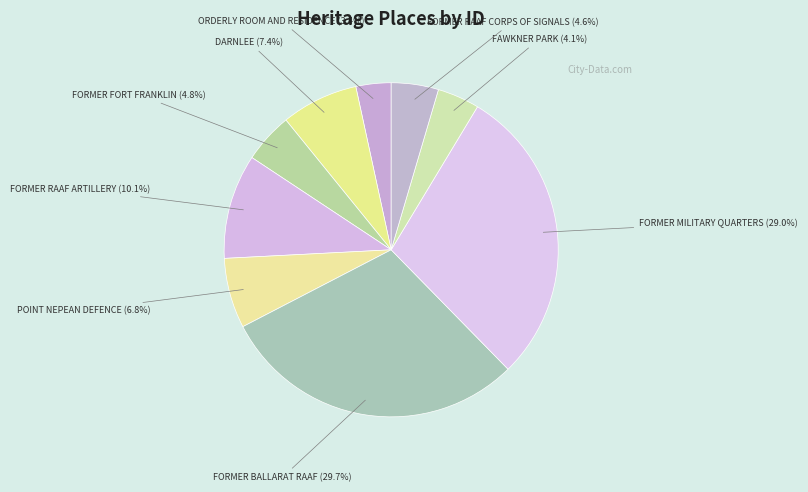

Does any single category account for the majority?

No